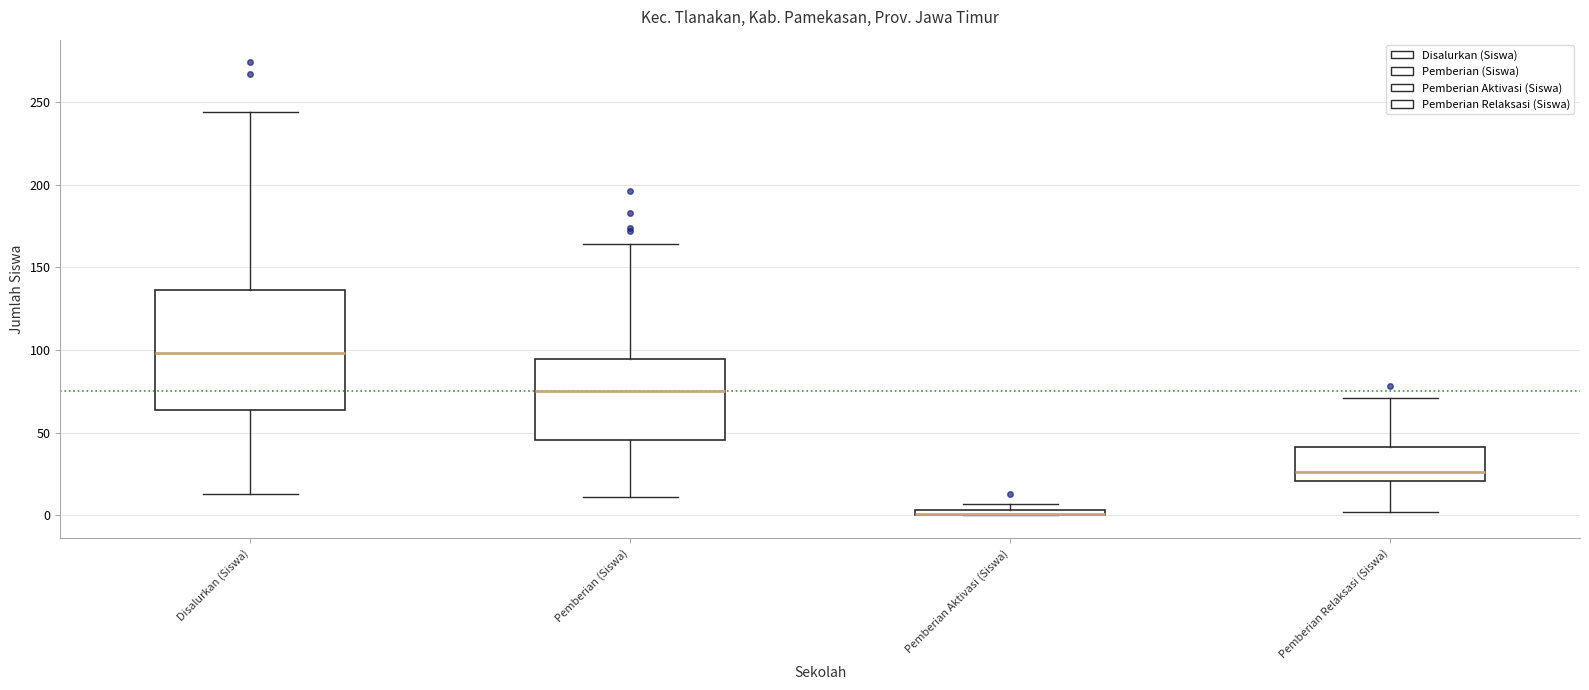

Which box is the tallest, from its lower edge to its upper edge?

Disalurkan (Siswa)